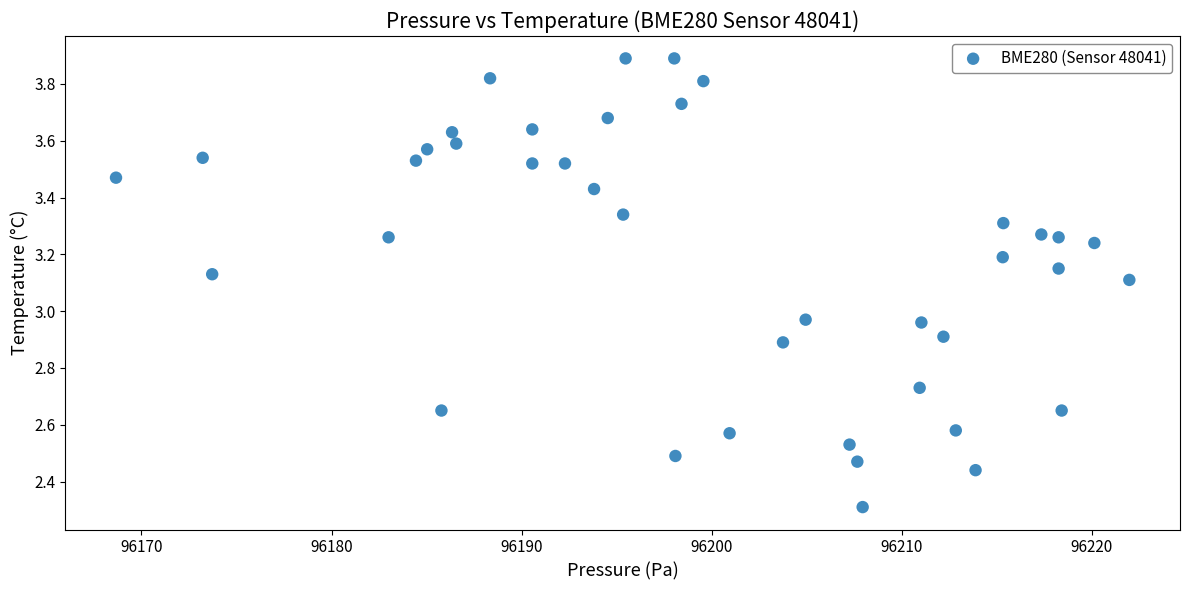

What is the range of X values (max minus min)?

53.3